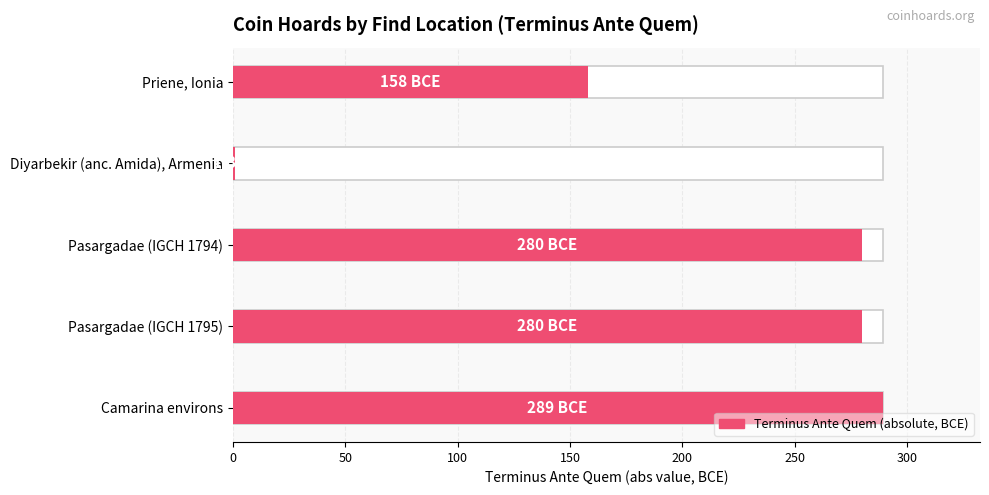

Between Diyarbekir (anc. Amida), Armenia and Pasargadae (IGCH 1794), which is larger?

Pasargadae (IGCH 1794)